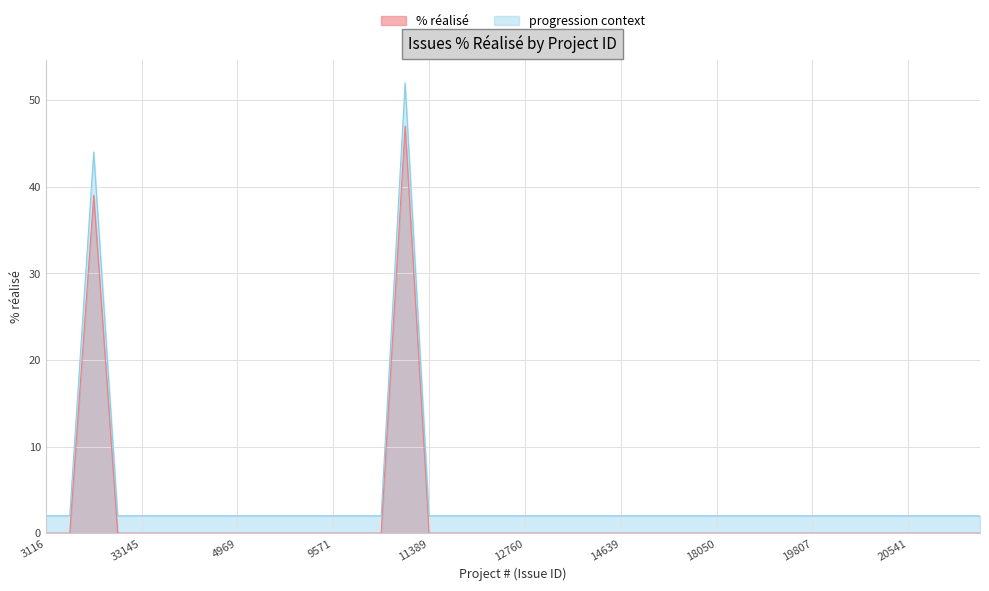

Reading left to right, list all the values displayed in this chart.

0	0	39	0	0	0	0	0	0	0	0	0	0	0	0	47	0	0	0	0	0	0	0	0	0	0	0	0	0	0	0	0	0	0	0	0	0	0	0	0